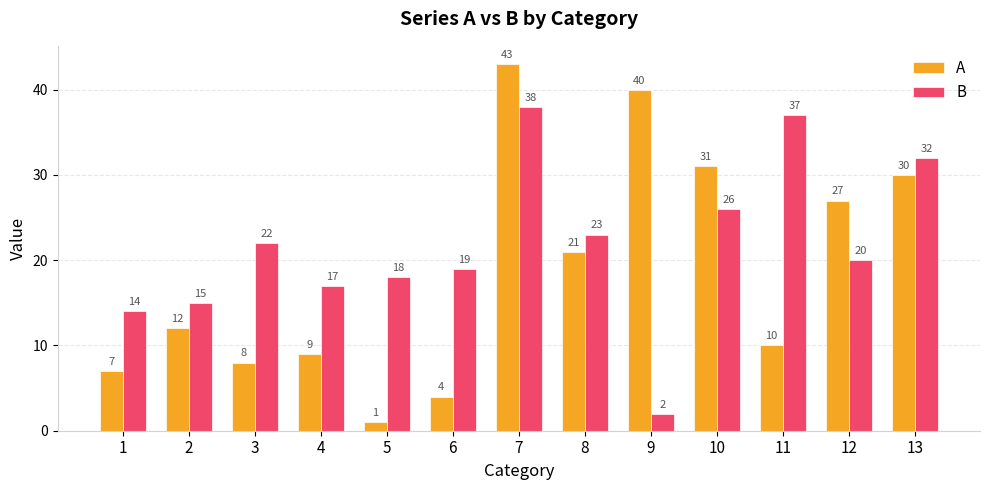

Which series has the largest total across all categories?

B